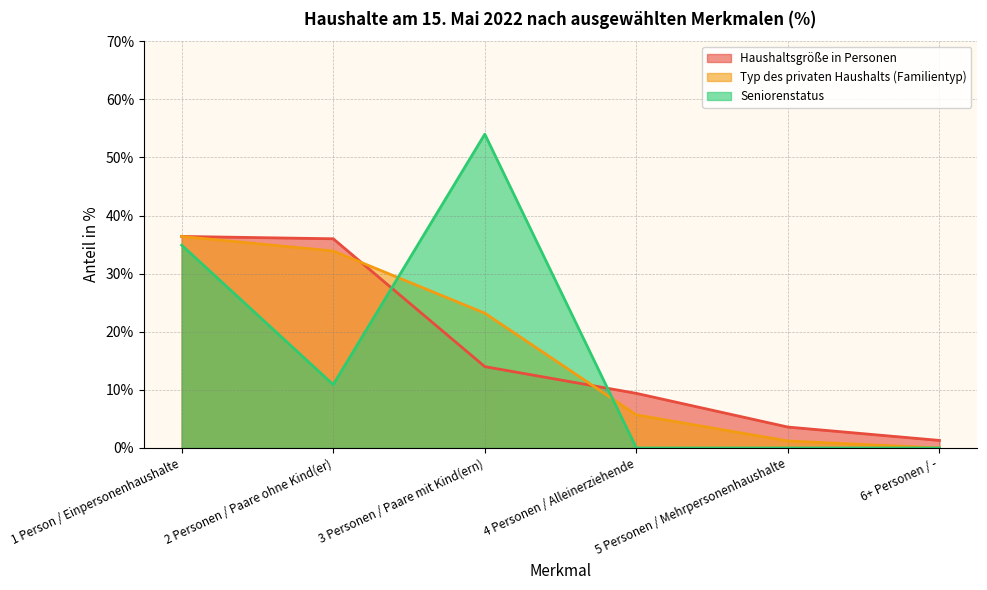

What are all the series names shown in the legend?

Haushaltsgröße in Personen, Typ des privaten Haushalts (Familientyp), Seniorenstatus